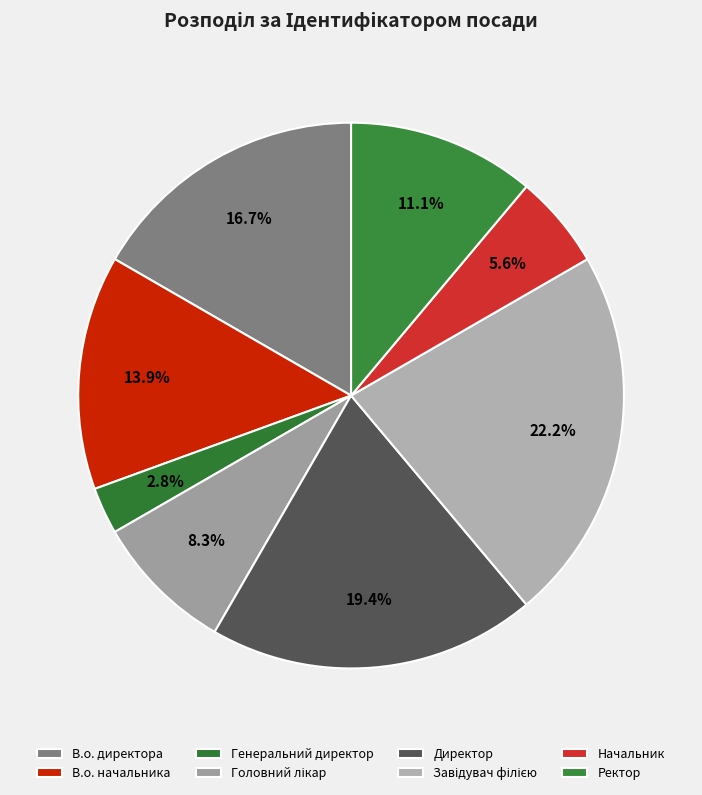

How many slices are in this pie chart?

8